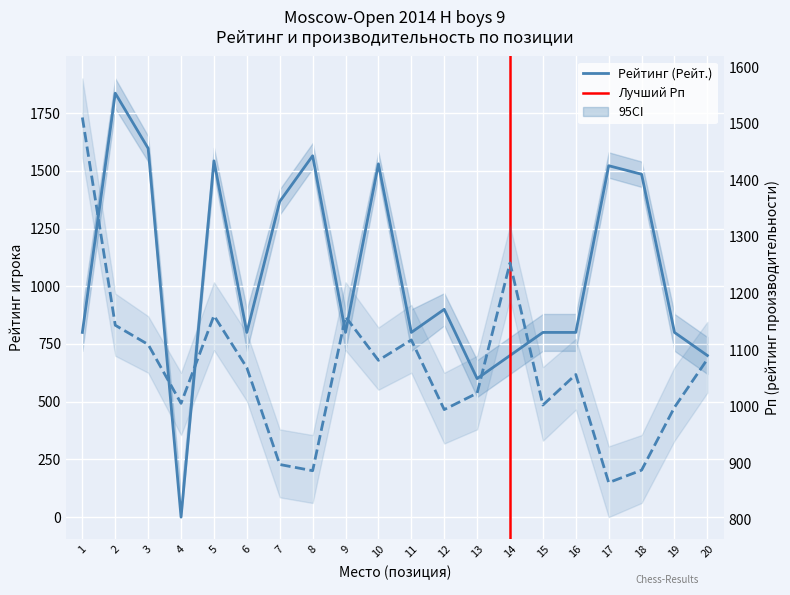

Does the chart display data point markers on the line(s)?

No